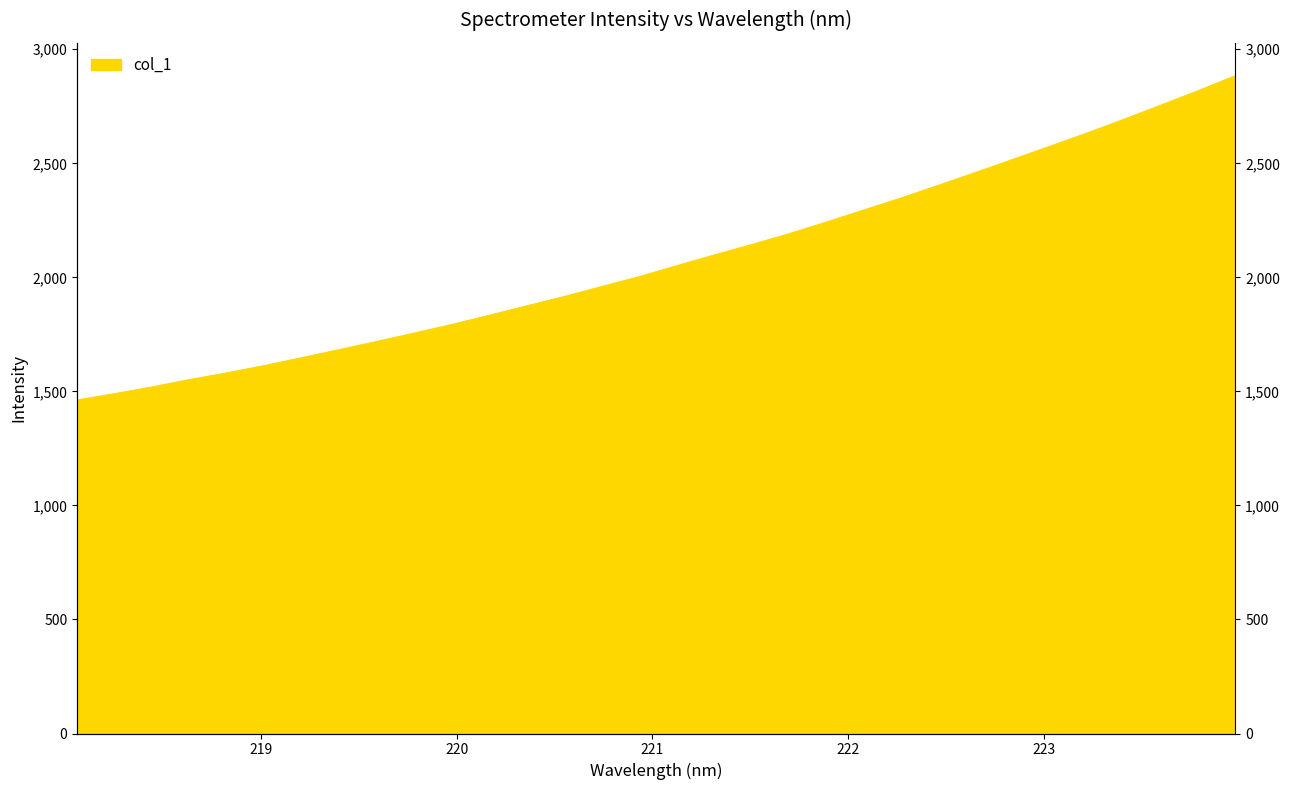

Count the number of values greater than 2049.

16